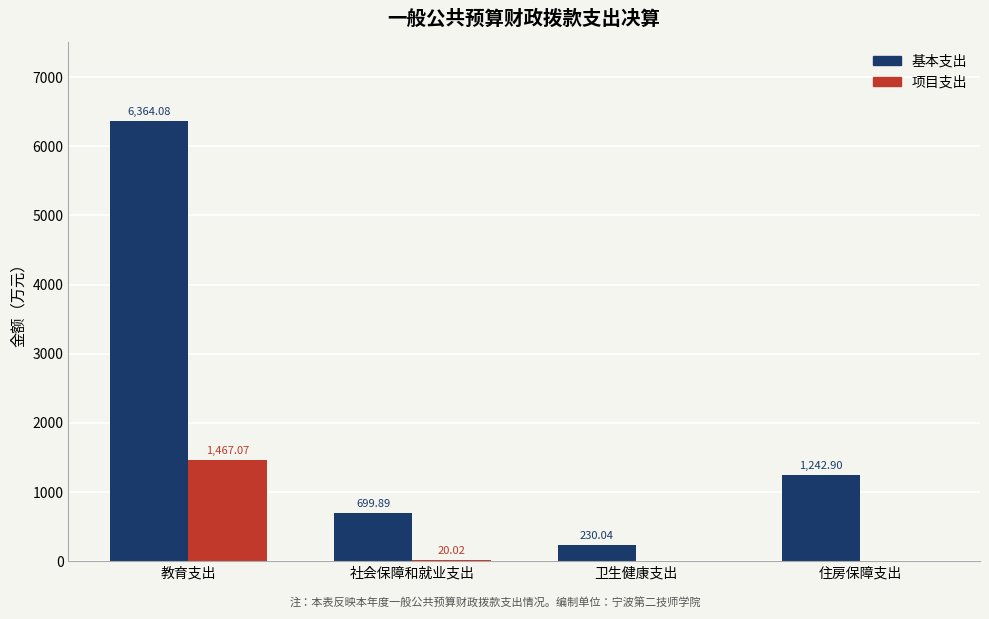

Is it true that 基本支出 equals 372.8 at 住房保障支出?

False